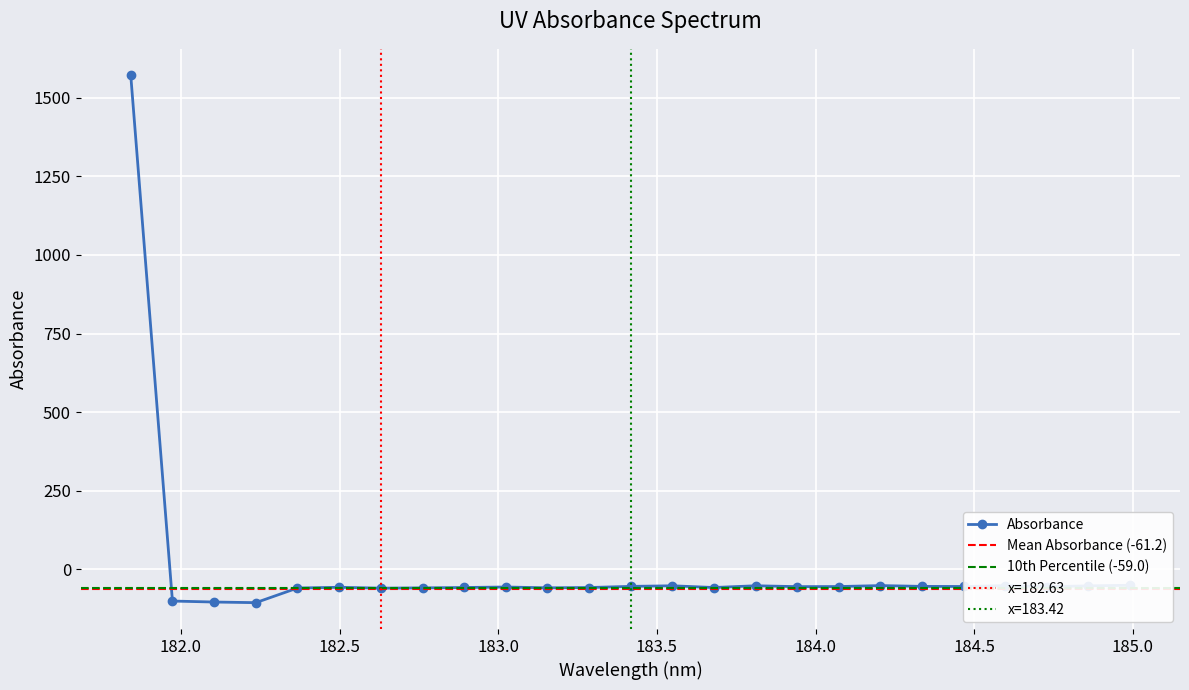

How many interior local valleys (lower than both neighbors) does the data have?

7